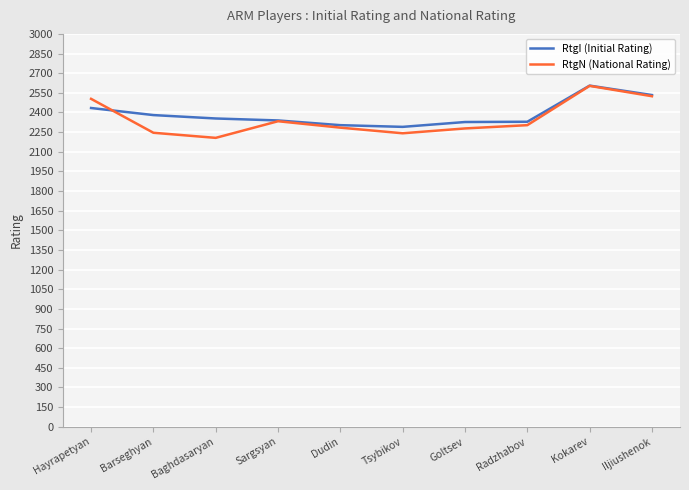

What are all the series names shown in the legend?

RtgI (Initial Rating), RtgN (National Rating)